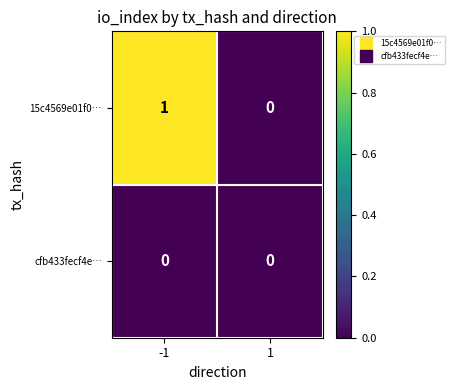

Reading left to right, what are all the values shown in this chart?

15c4569e01f0…: 1	0
cfb433fecf4e…: 0	0